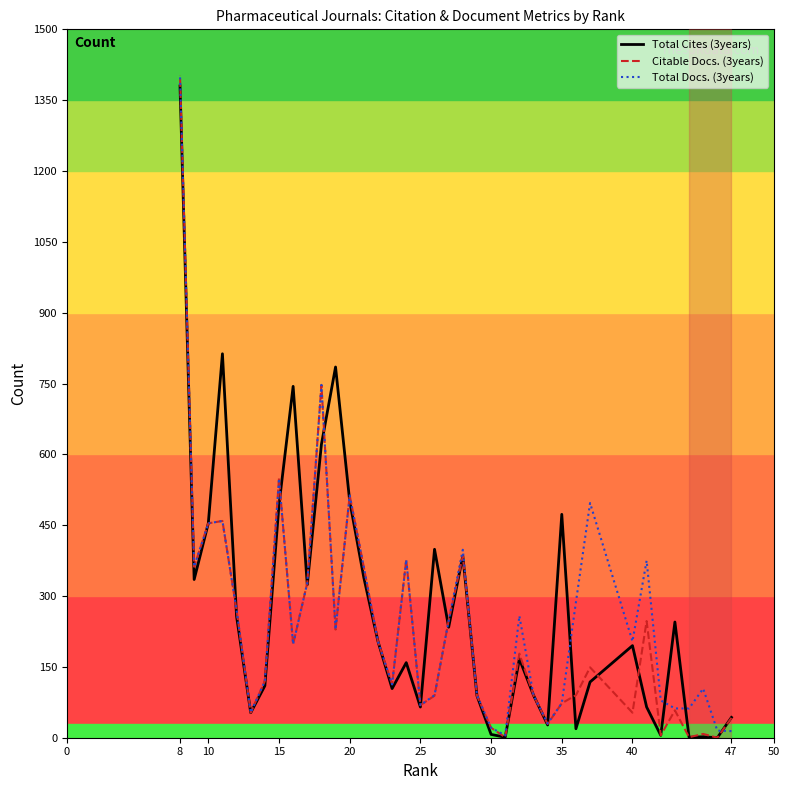

How many values in the Total Docs. (3years) series are below 204?

18